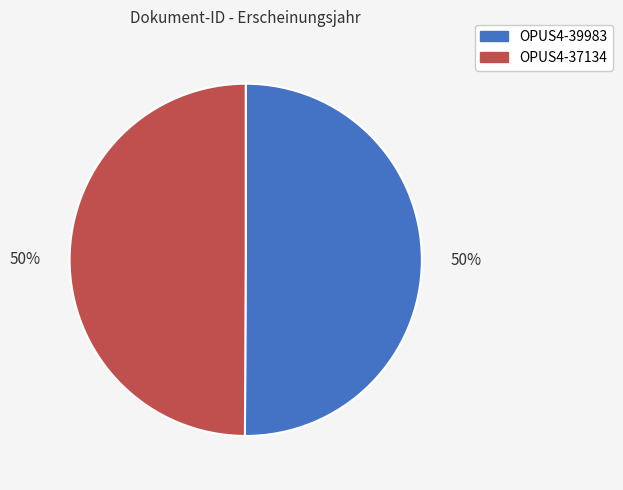

To the nearest percent, what percentage of the pie is OPUS4-39983?

50%